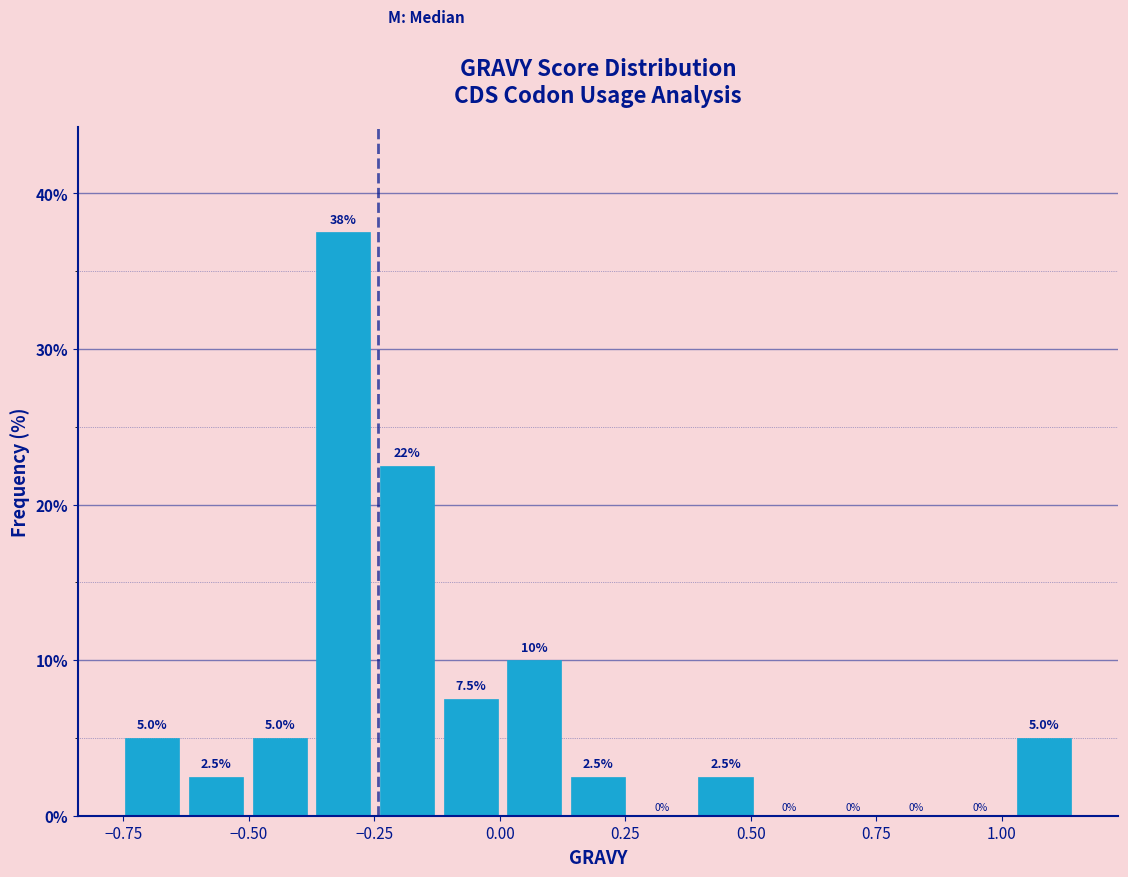

Read against the x-axis, roughly where is the centre of the tallest bar?

-0.30